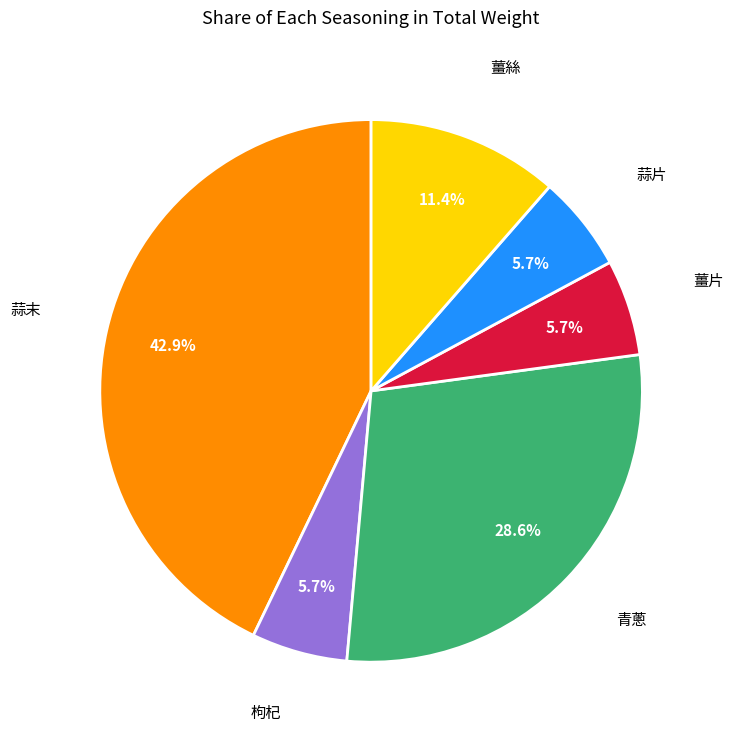

How many segments does this pie chart have?

6